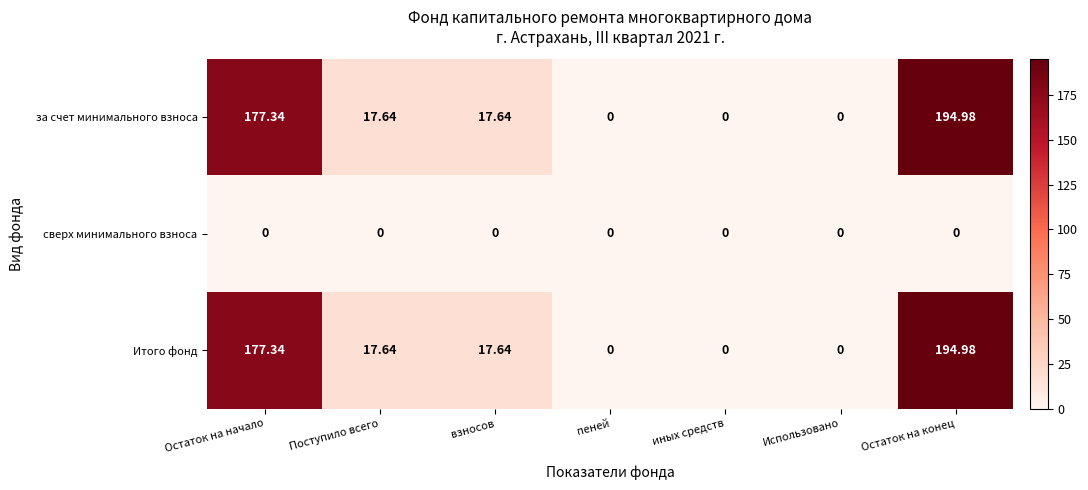

Where does the за счет минимального взноса series first go above 17?

Остаток на начало